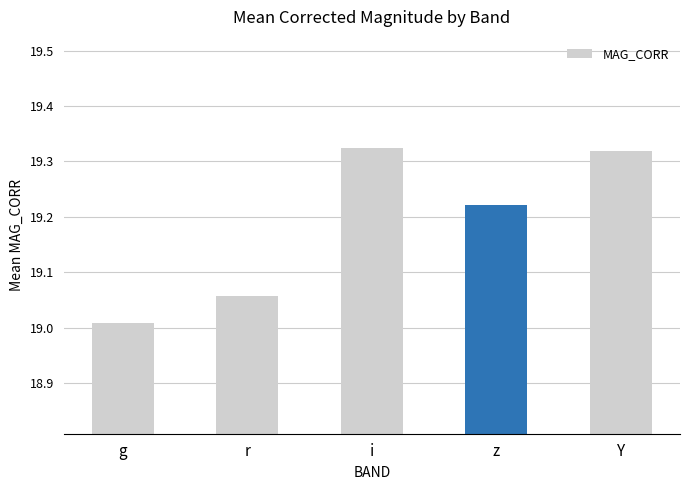

What is the change in value from g to Y?

+0.3